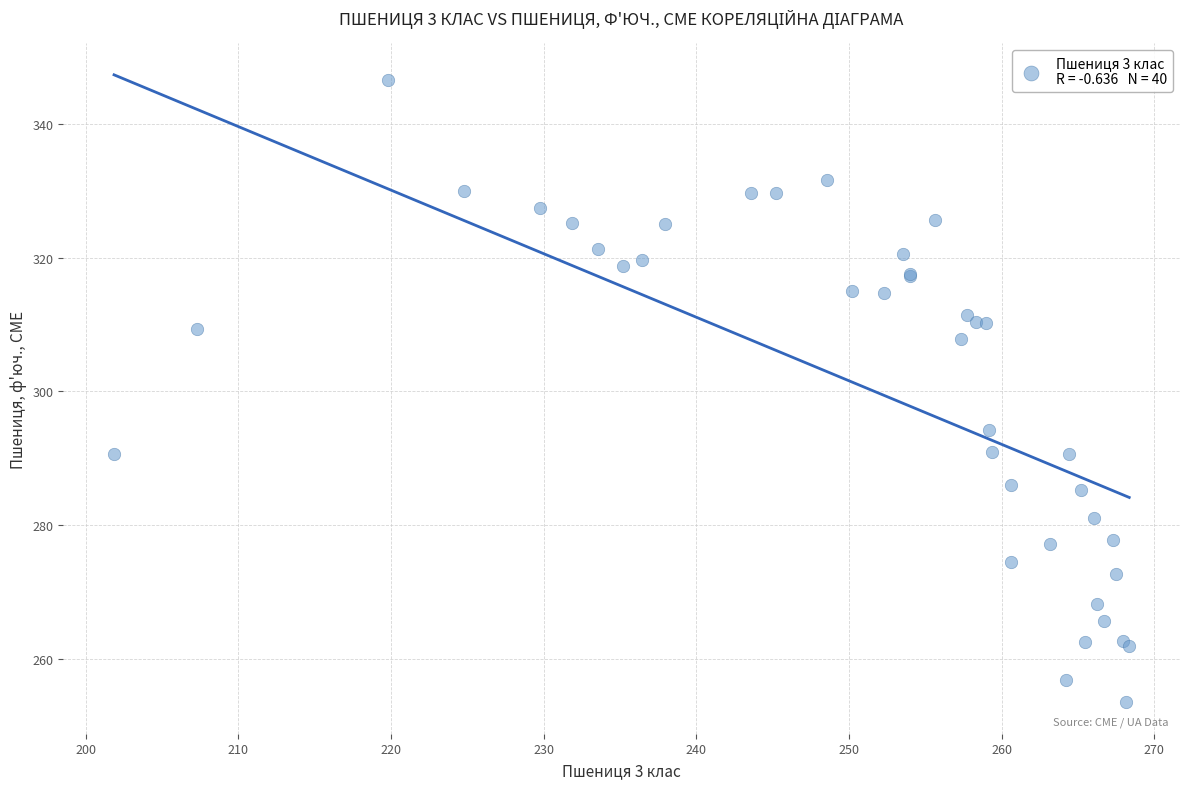

What Y value in the scatter plot is closest to 300?

294.3